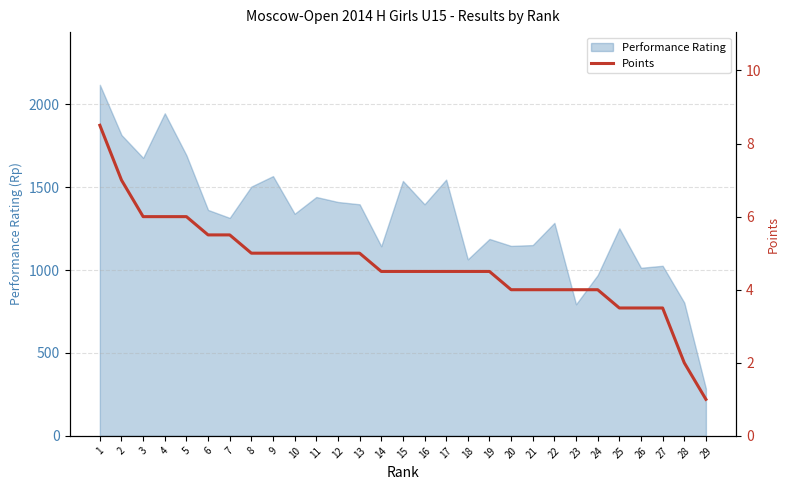

What is the lowest value of the Performance Rating series?

285